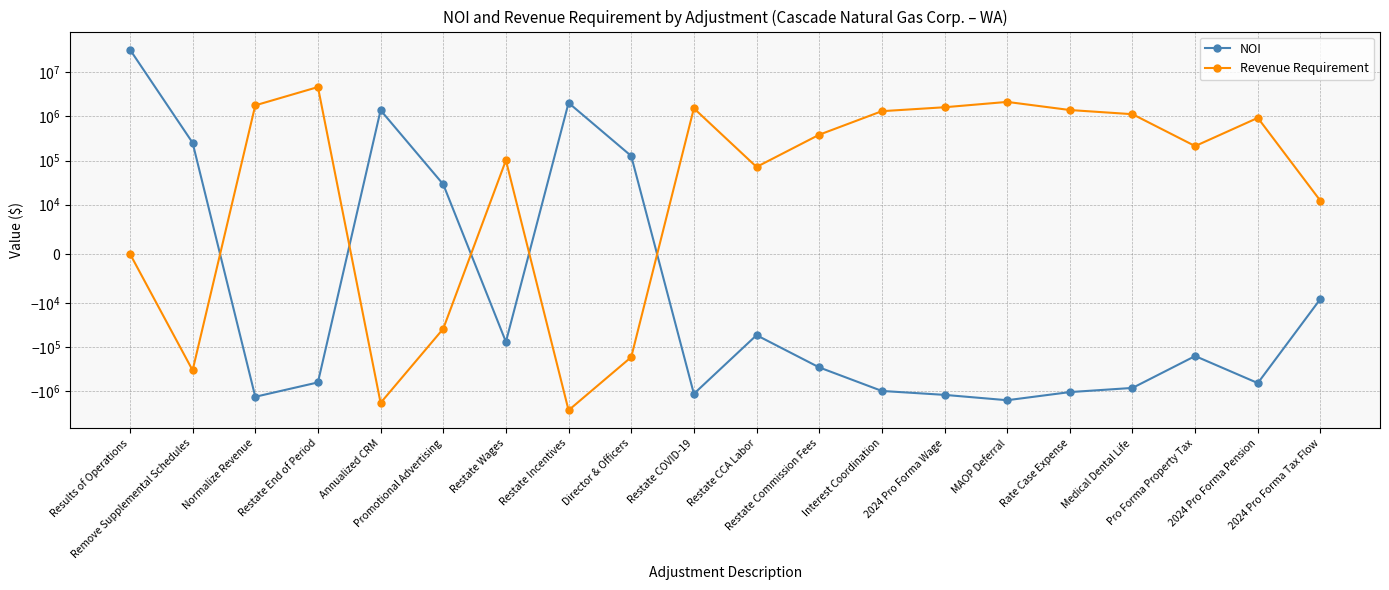

In NOI, how many points are higher than both neighbors (excluding endpoints)?

4